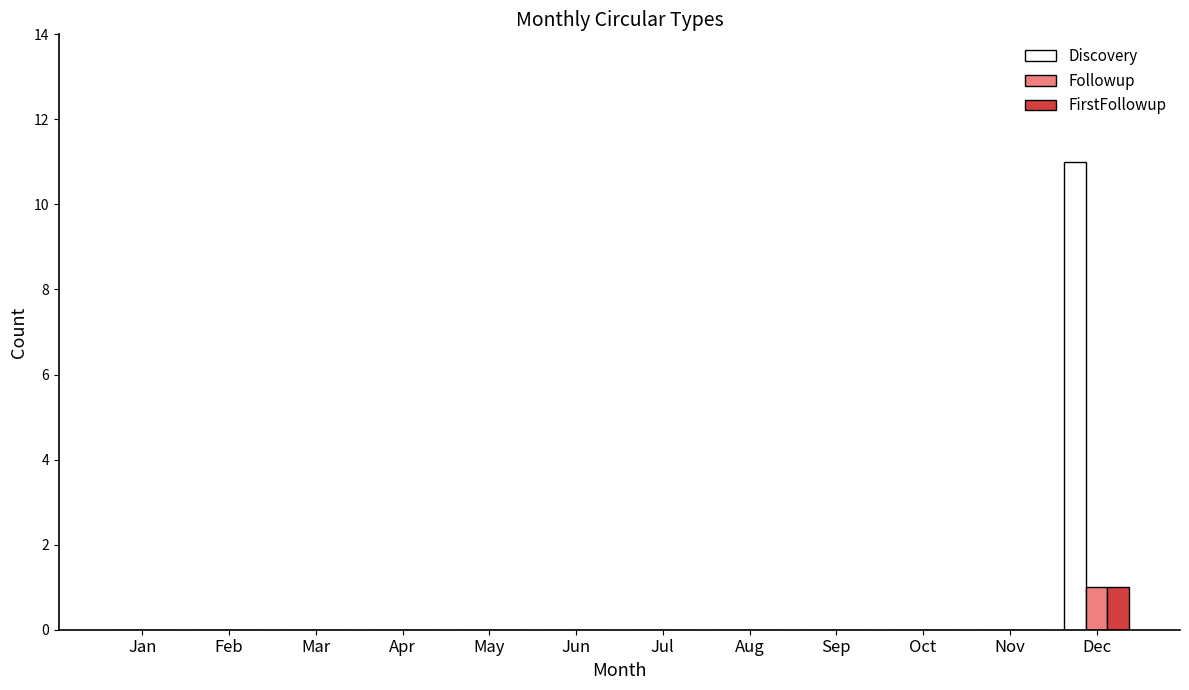

How many groups of bars are there?

12